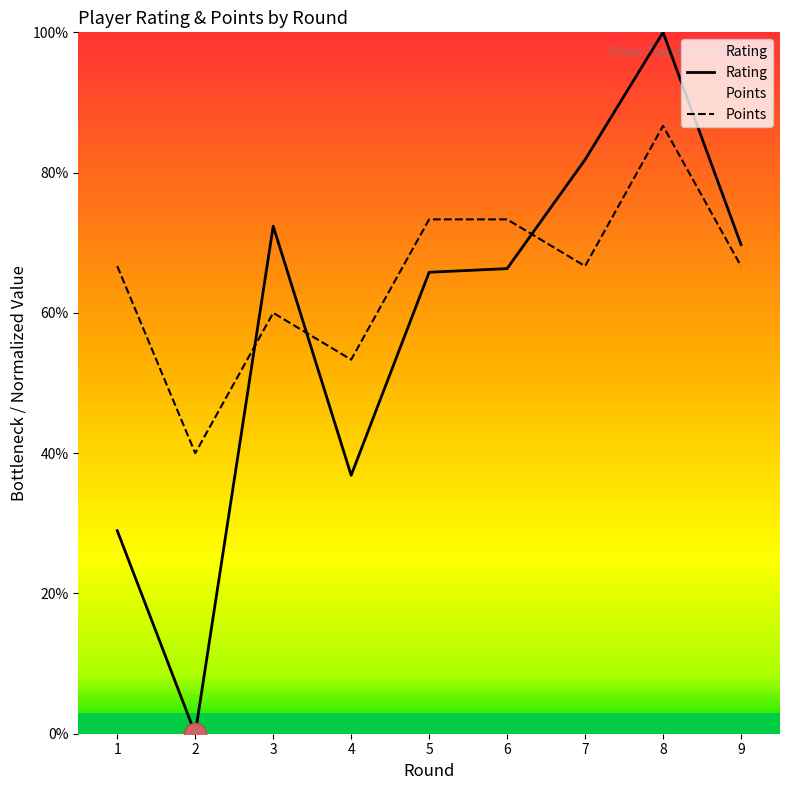

What is the sum of all Rating values?

521.8